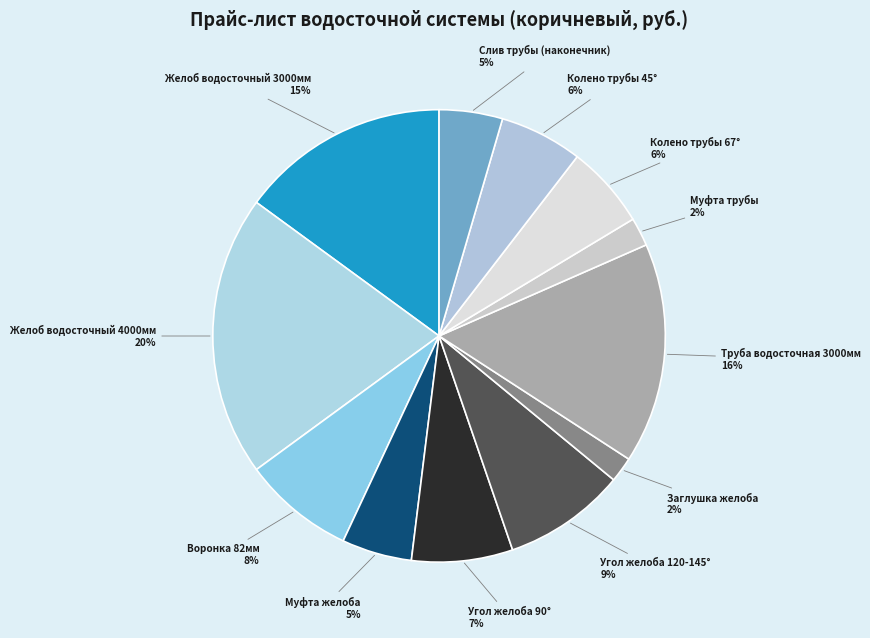

Count the number of slices in the pie.

12